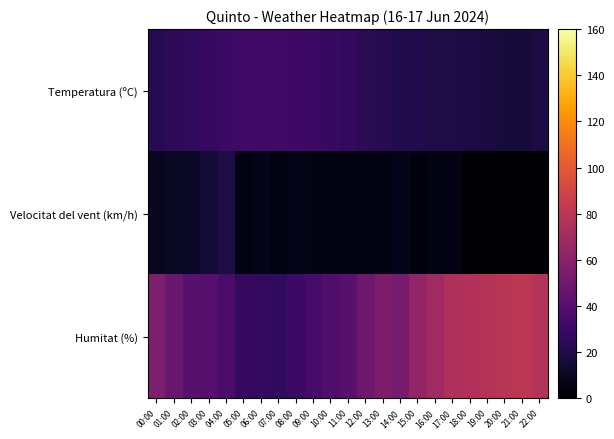

Between 04:00 and 03:00, which is larger?

04:00